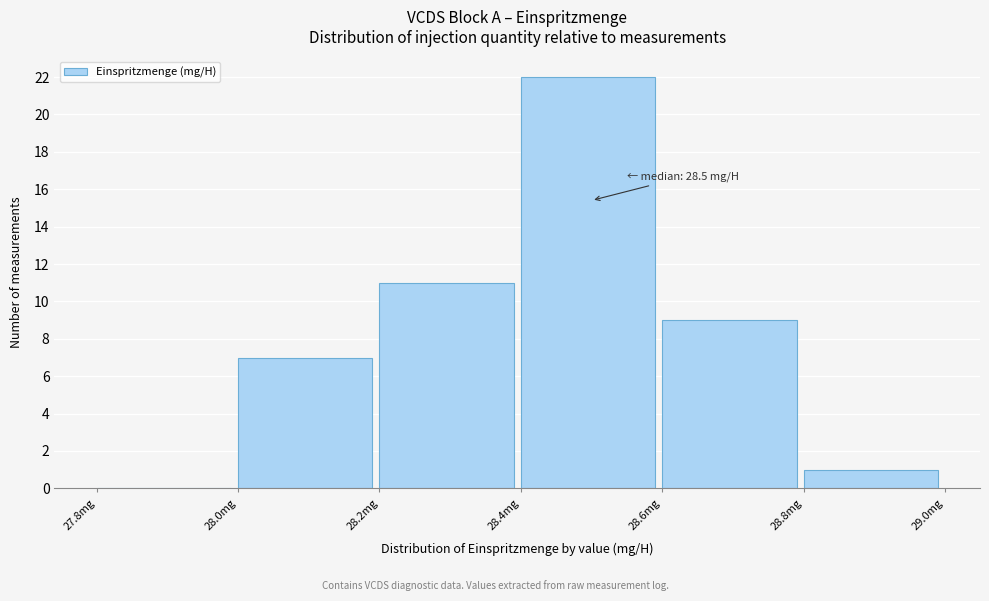

Over which range of the x-axis is the bar tallest?

28.4 to 28.6